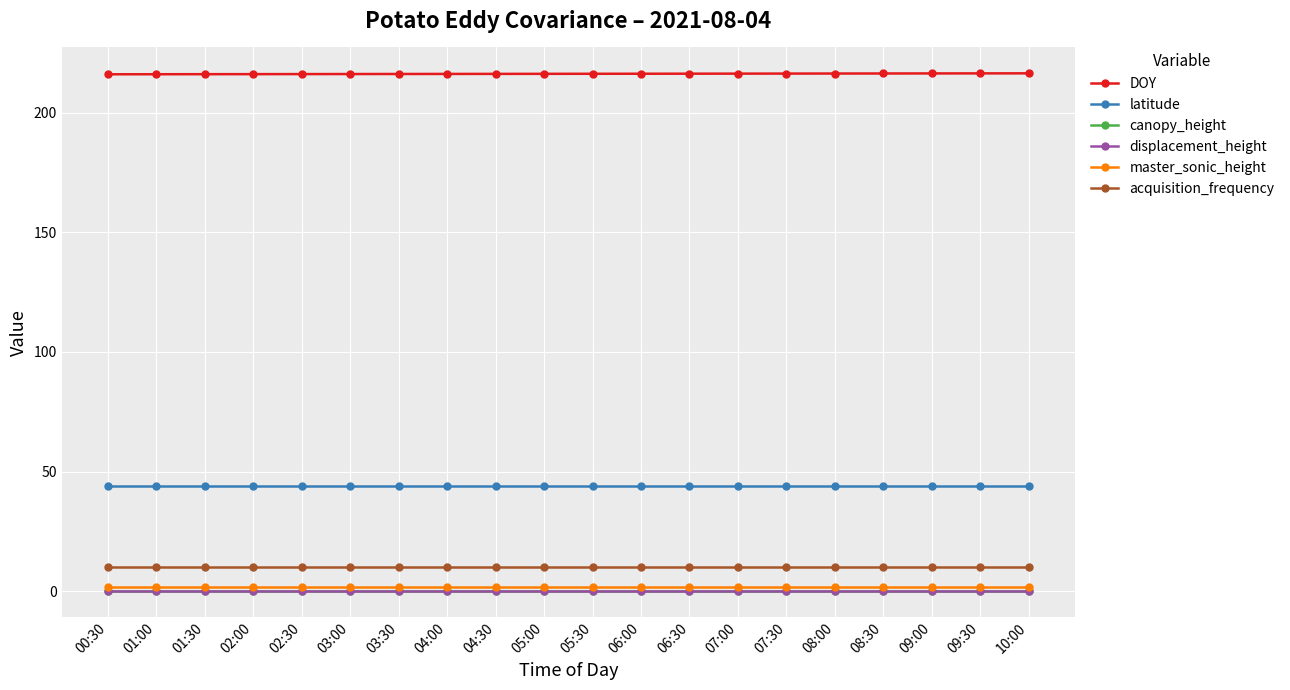

What is the minimum value for acquisition_frequency?

10.0